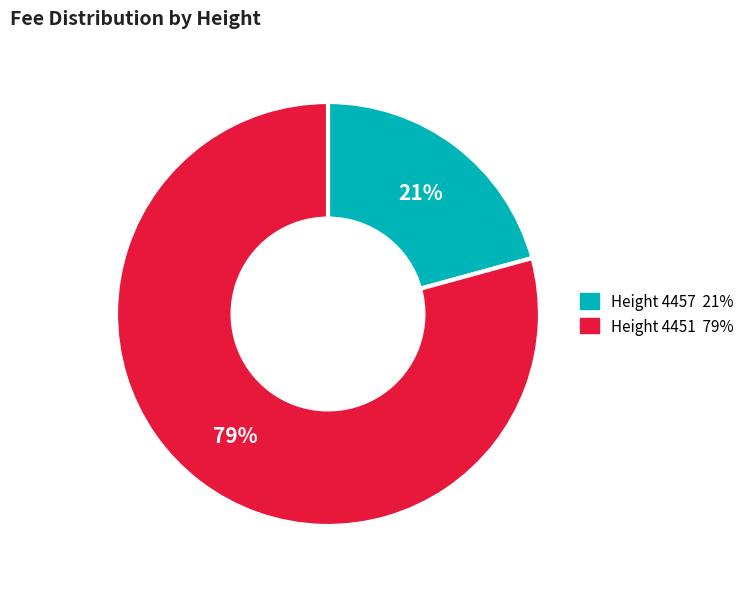

To the nearest percent, what is the average slice percentage?

50%